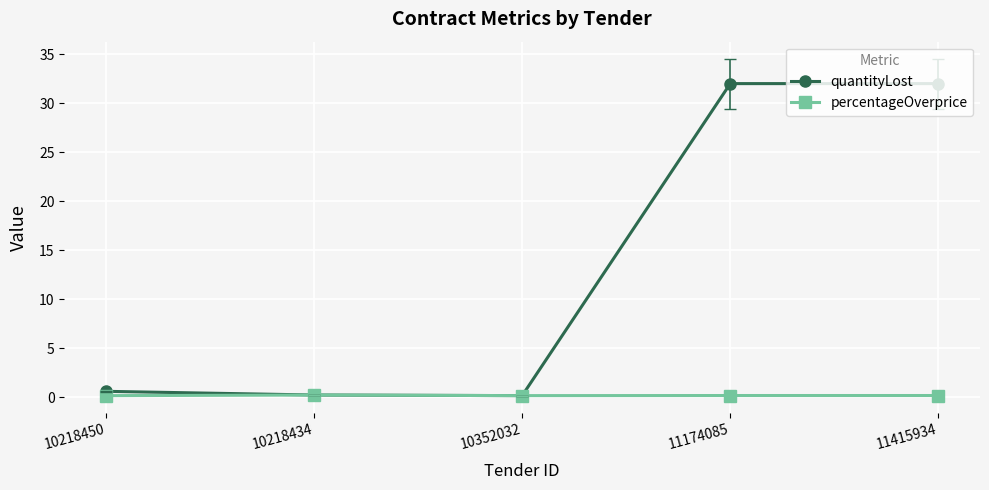

The value of quantityLost at 11415934 is 43.9. True or false?

False